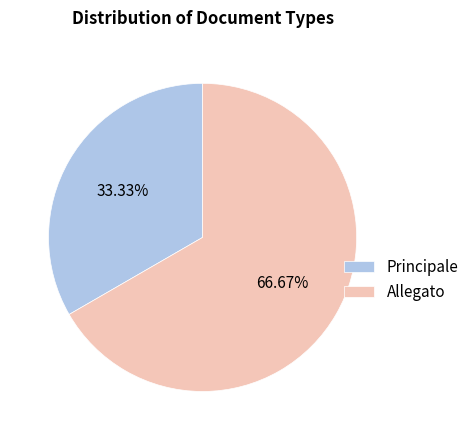

To the nearest percent, what is the average slice percentage?

50%